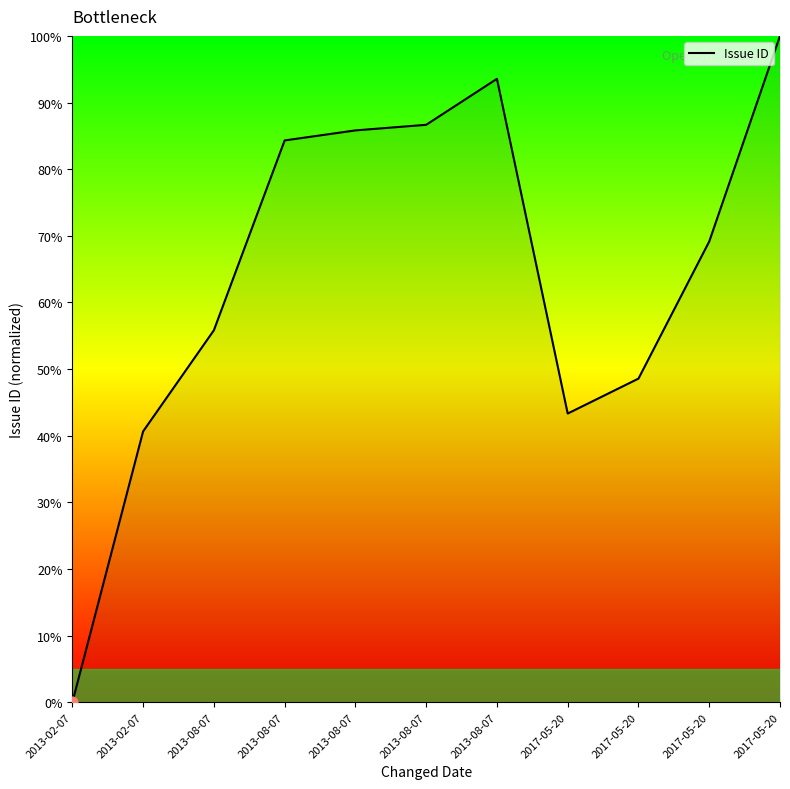

How many lines are shown in the chart?

1